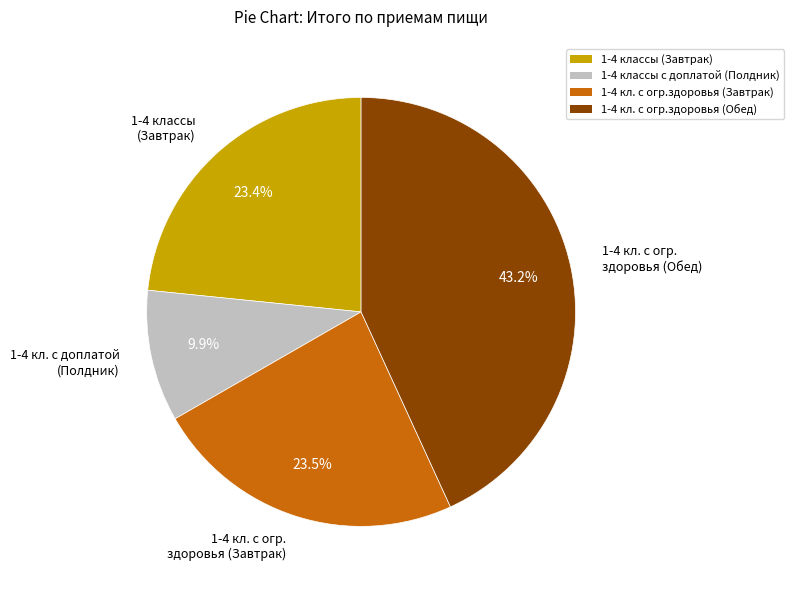

Does any single category account for the majority?

No